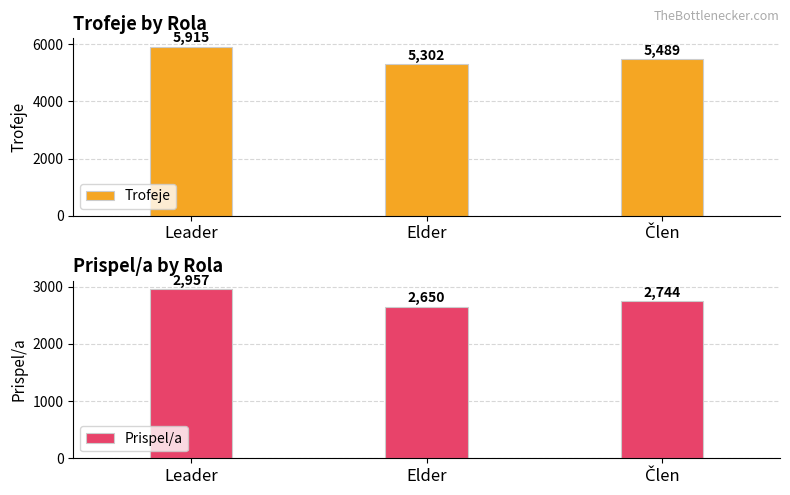

How many Prispel/a values are between 2650 and 2957?

3